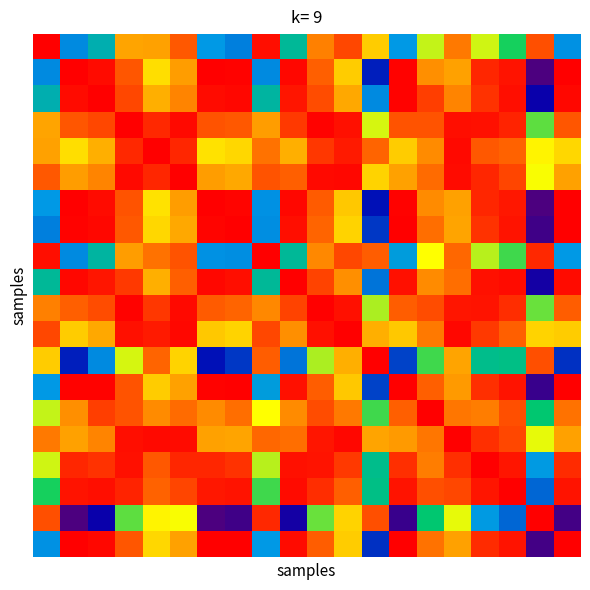

How many distinct data groups are displayed?

20